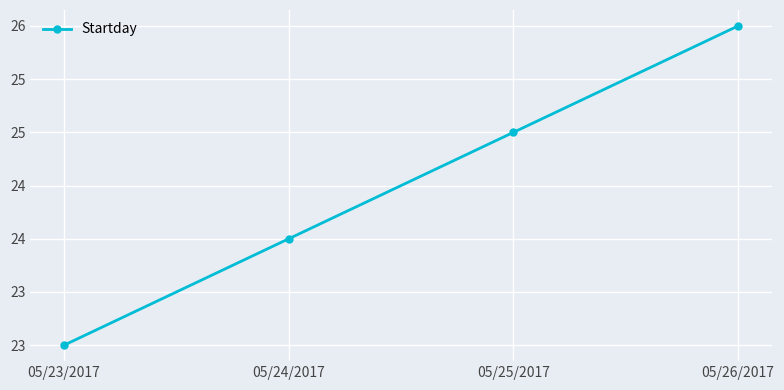

Read the value at 05/25/2017.

25